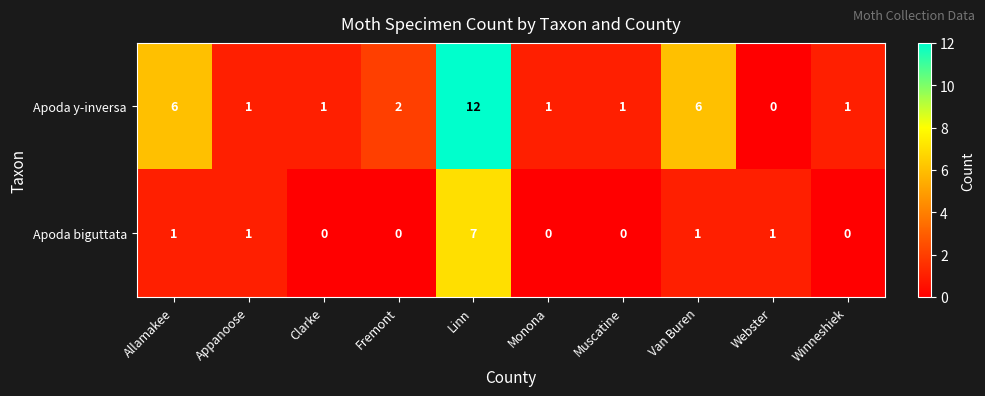

How many series are shown in this chart?

2